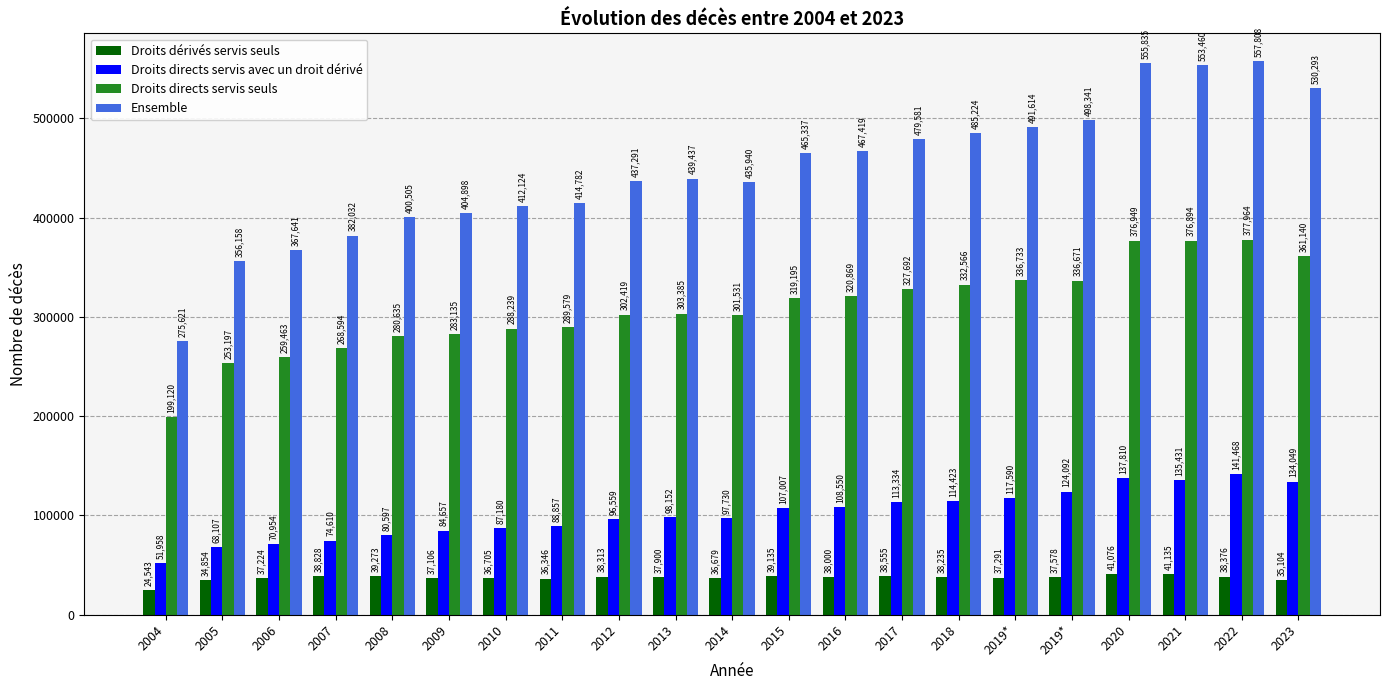

What is the difference between the maximum and minimum values in the Droits dérivés servis seuls series?

16592